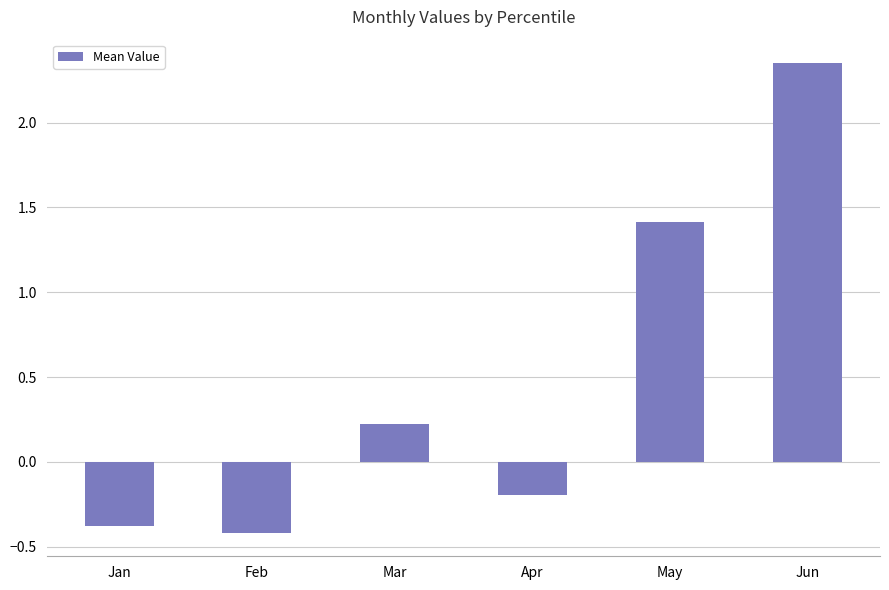

Are the bars grouped side by side (vs. stacked)?

No